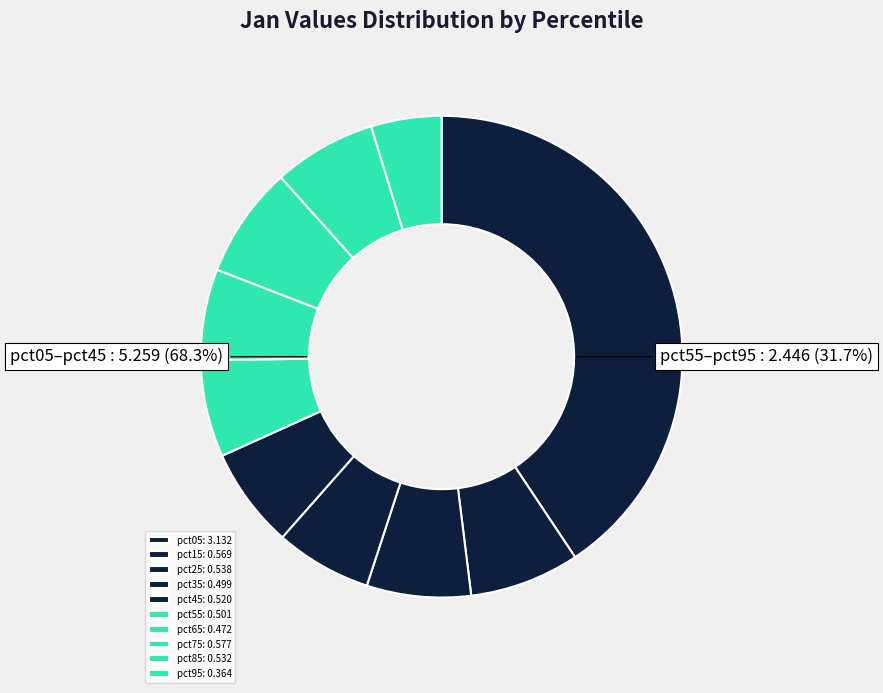

Is it true that pct05 is 41% of the pie?

True